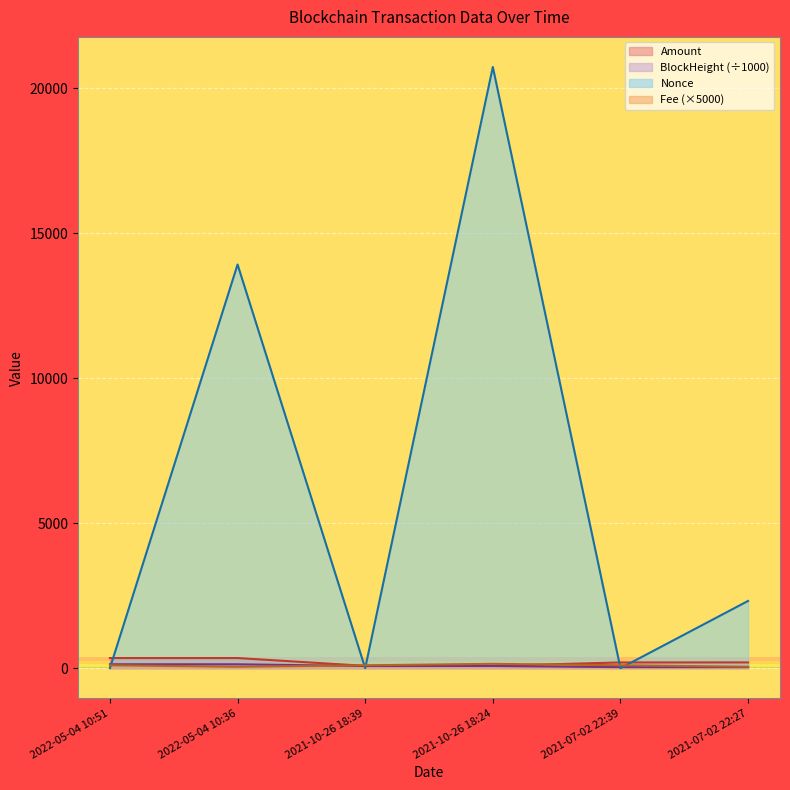

The value of Nonce at 2021-10-26 18:24 is 20731.0. True or false?

True